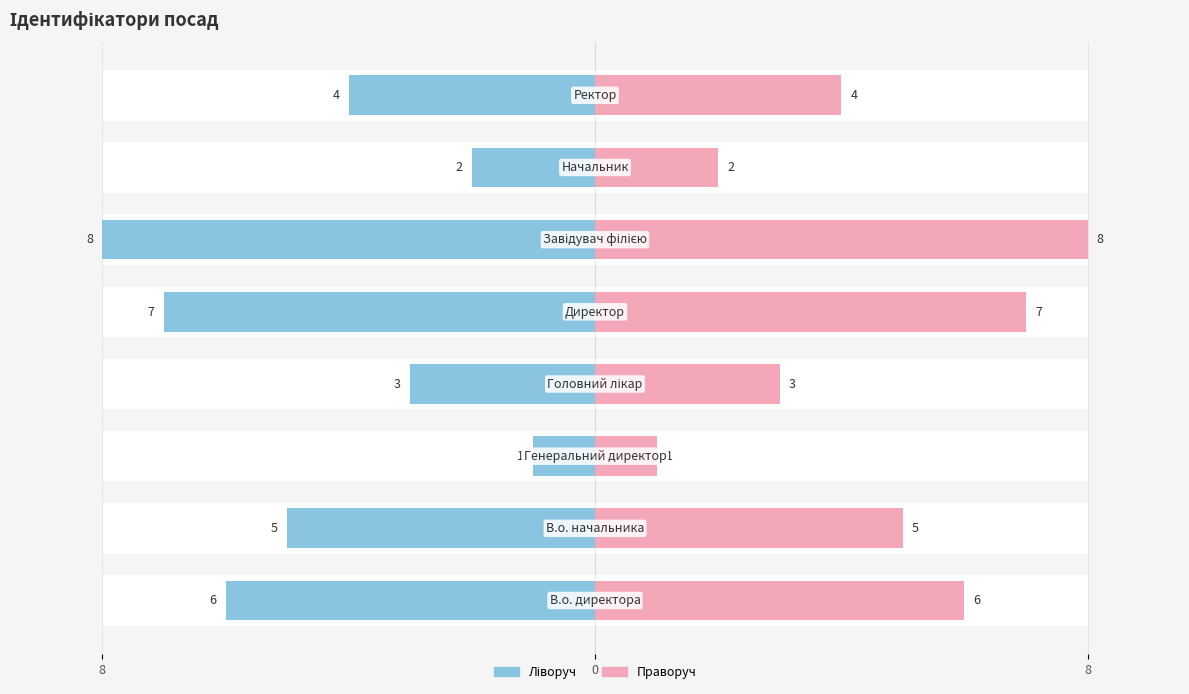

How many bars are there in each group?

2